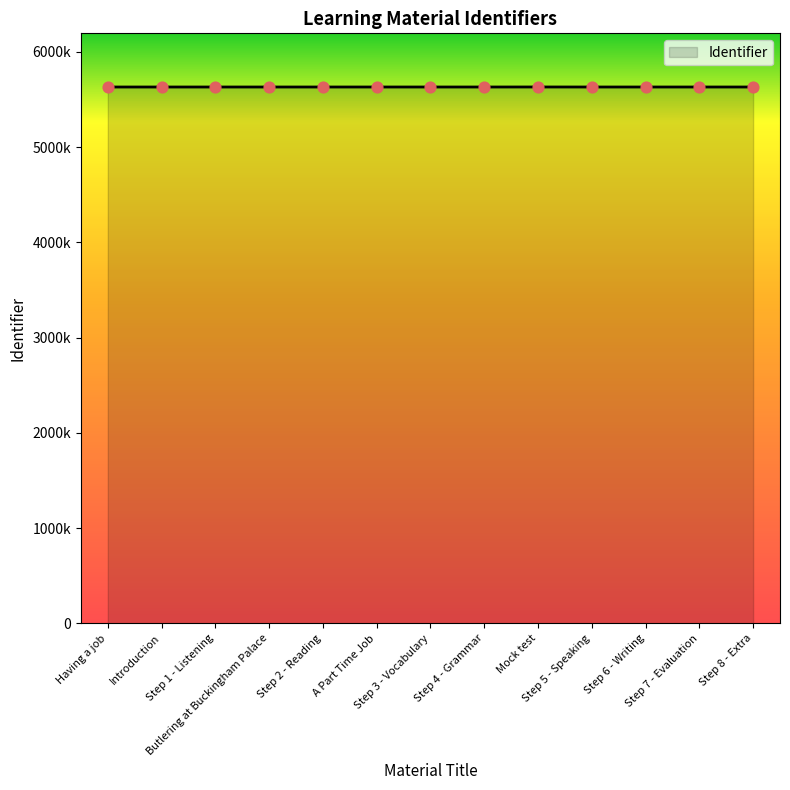

Which has a higher value, Step 6 - Writing or Step 1 - Listening?

Step 6 - Writing